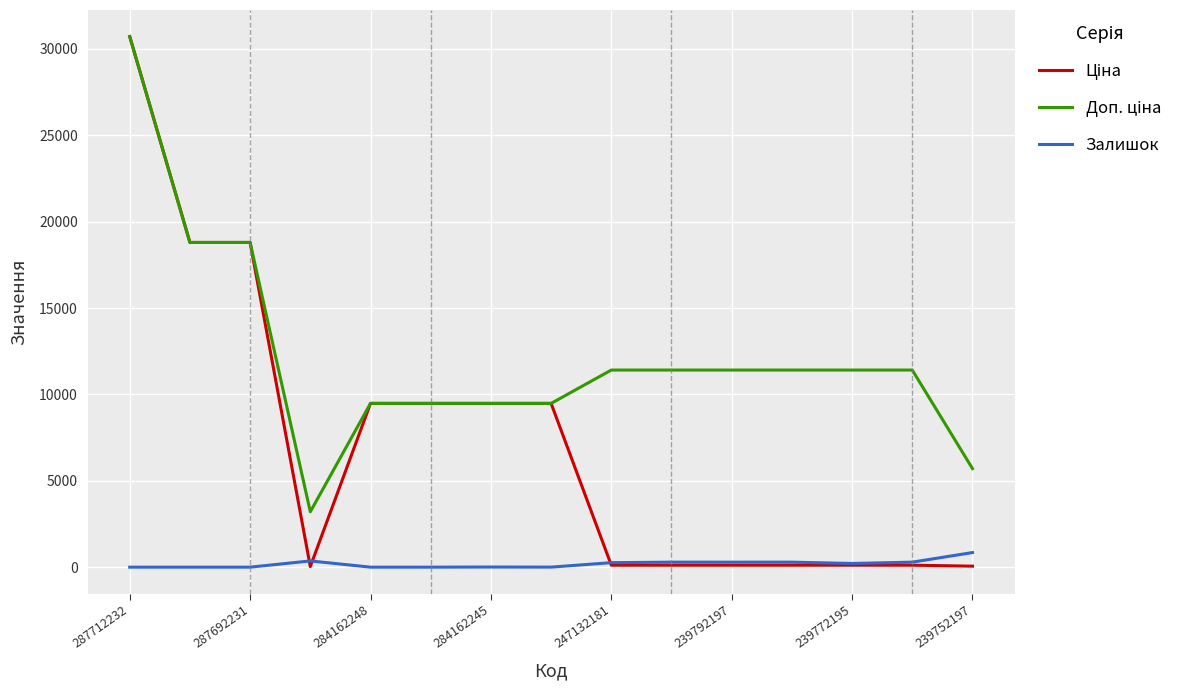

Reading left to right, extract all data points from this chart.

Ціна: 30717.1	18796.8	18796.8	32.0	9480.1	9480.1	9480.1	9480.1	114.1	114.1	114.1	114.1	114.1	114.1	57.0
Доп. ціна: 30717.1	18796.8	18796.8	3205.0	9480.1	9480.1	9480.1	9480.1	11410.0	11410.0	11410.0	11410.0	11410.0	11410.0	5705.0
Залишок: 0.0	0.0	0.0	360.0	0.0	0.0	8.0	2.0	260.0	290.0	289.0	290.0	214.0	290.0	845.0